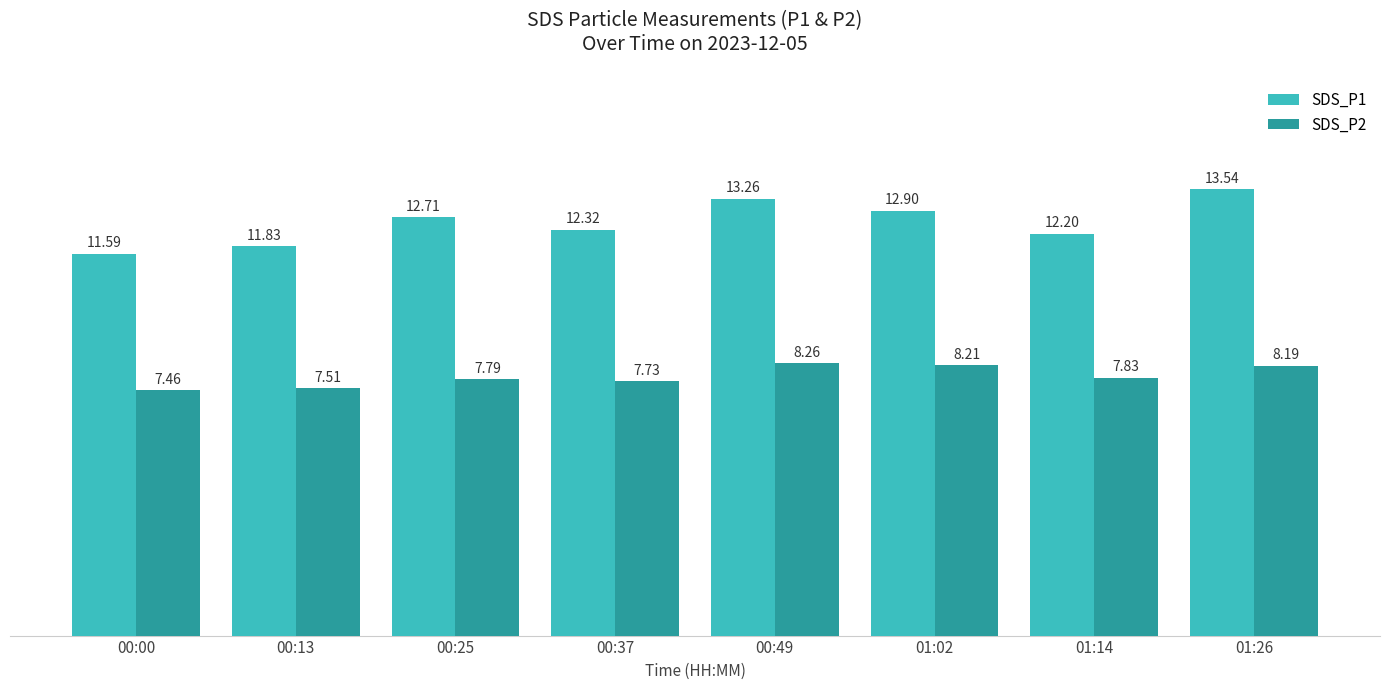

At which category is the sum across all series the highest?

01:26